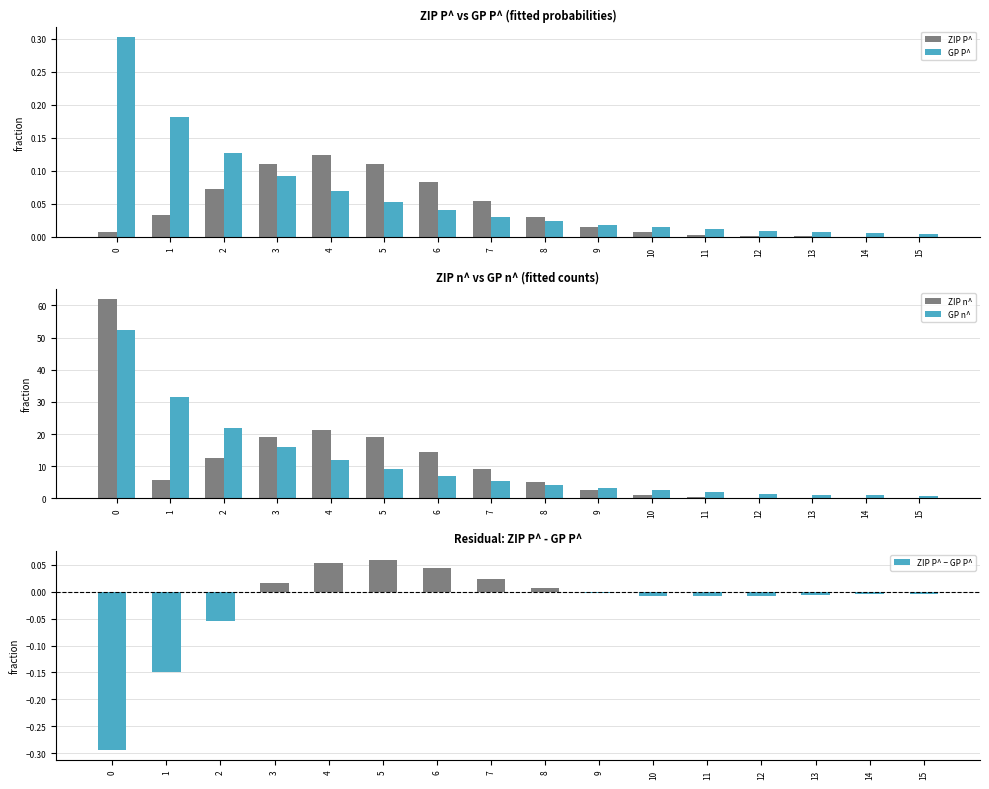

What is the difference between the highest and lowest values at 8?

5.2